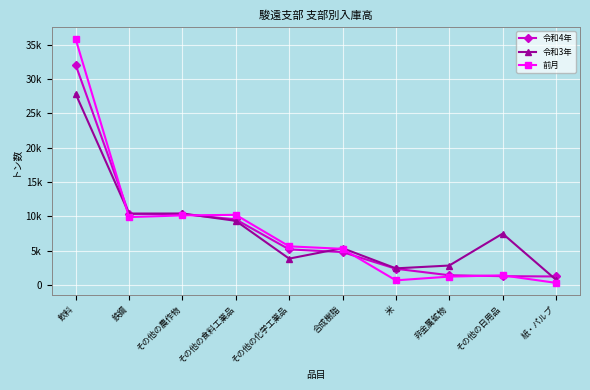

At how many categories does at least one series exceed 13654?

1